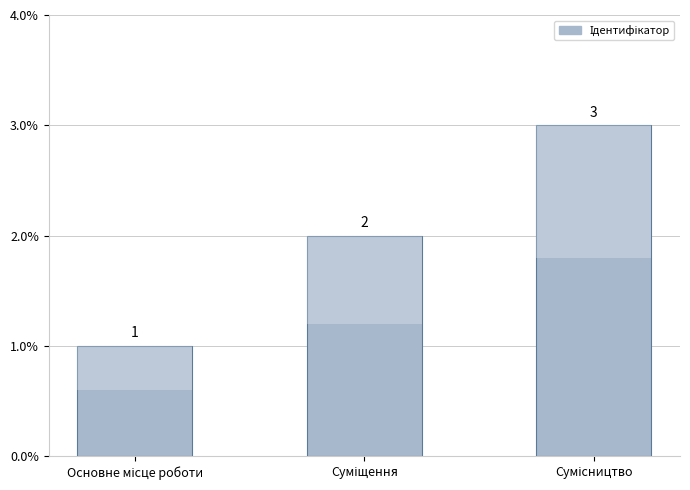

How many series are shown in this chart?

1